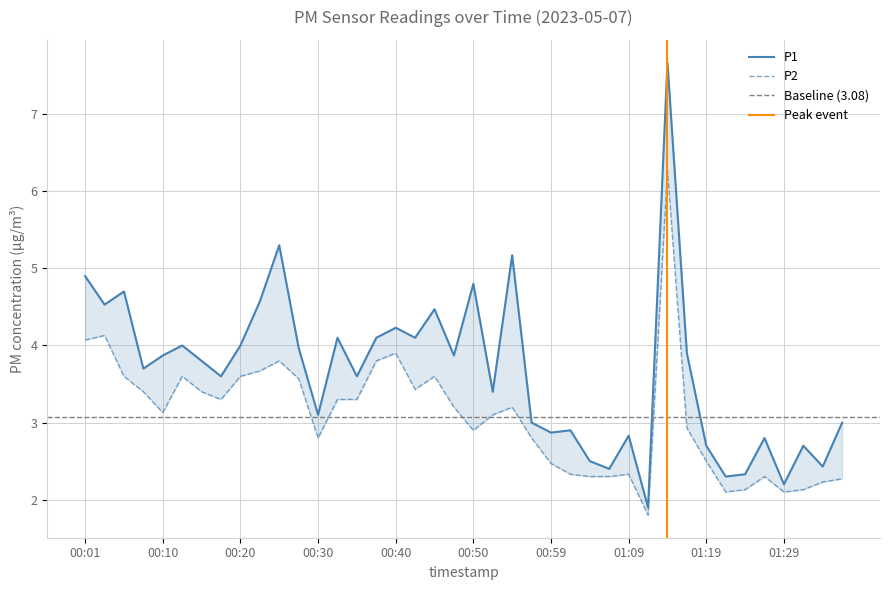

In P2, how many points are higher than both neighbors (excluding endpoints)?

9